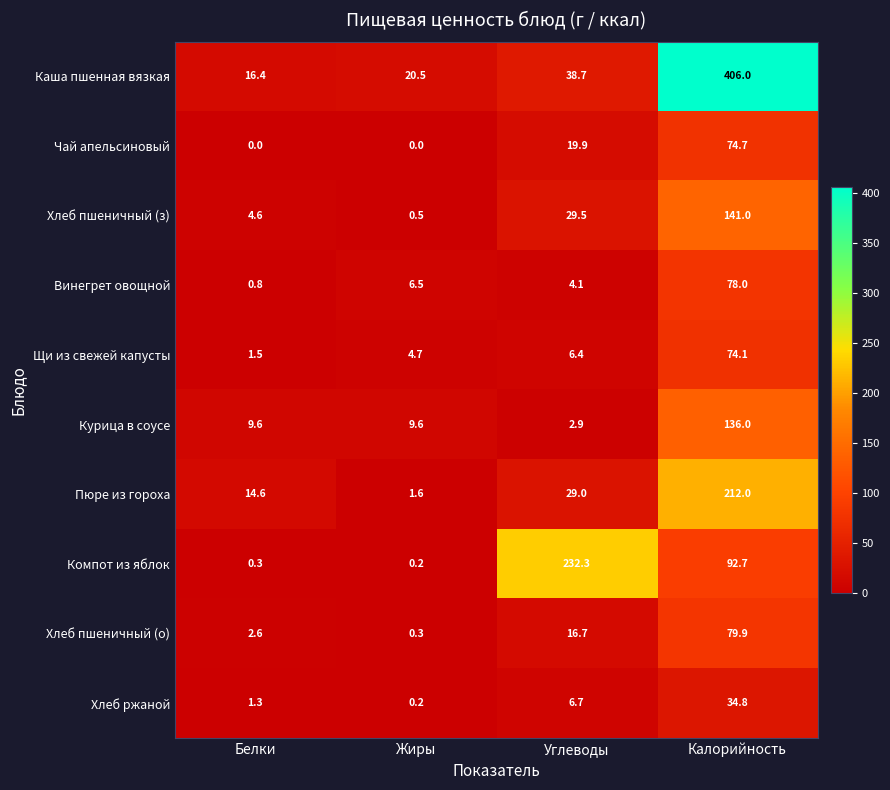

At which category is the sum across all series the highest?

Калорийность